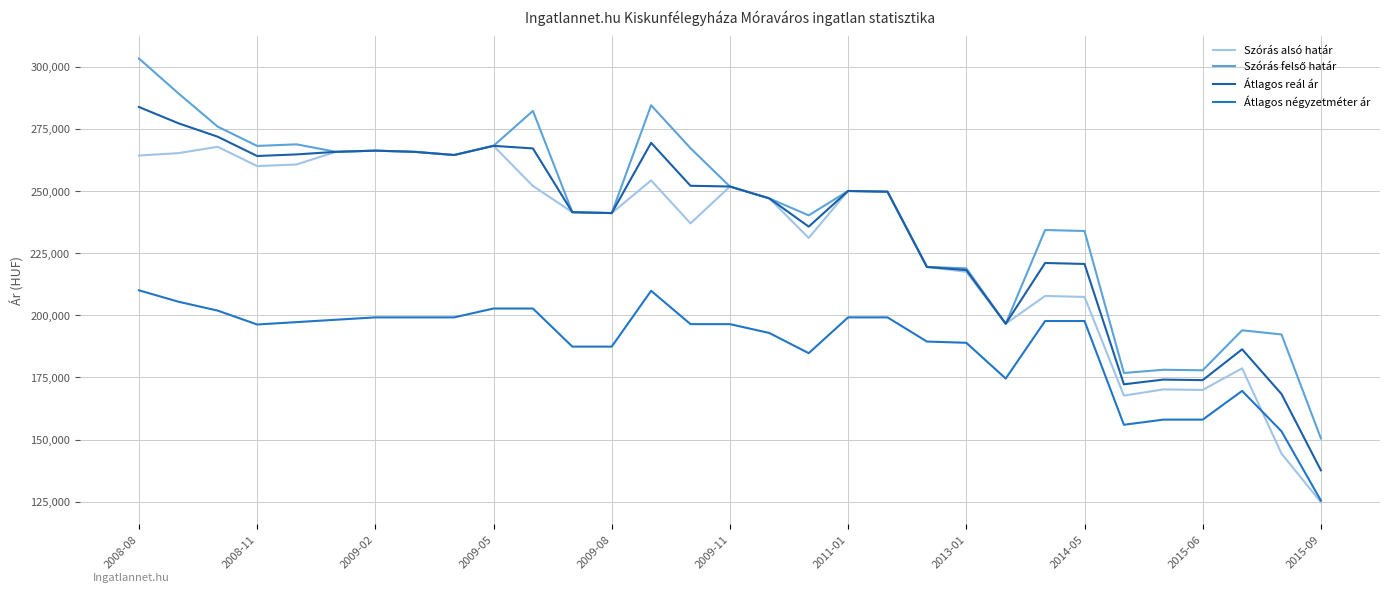

Rank the series by their maximum value, from highest to lowest.

Szórás felső határ, Átlagos reál ár, Szórás alsó határ, Átlagos négyzetméter ár